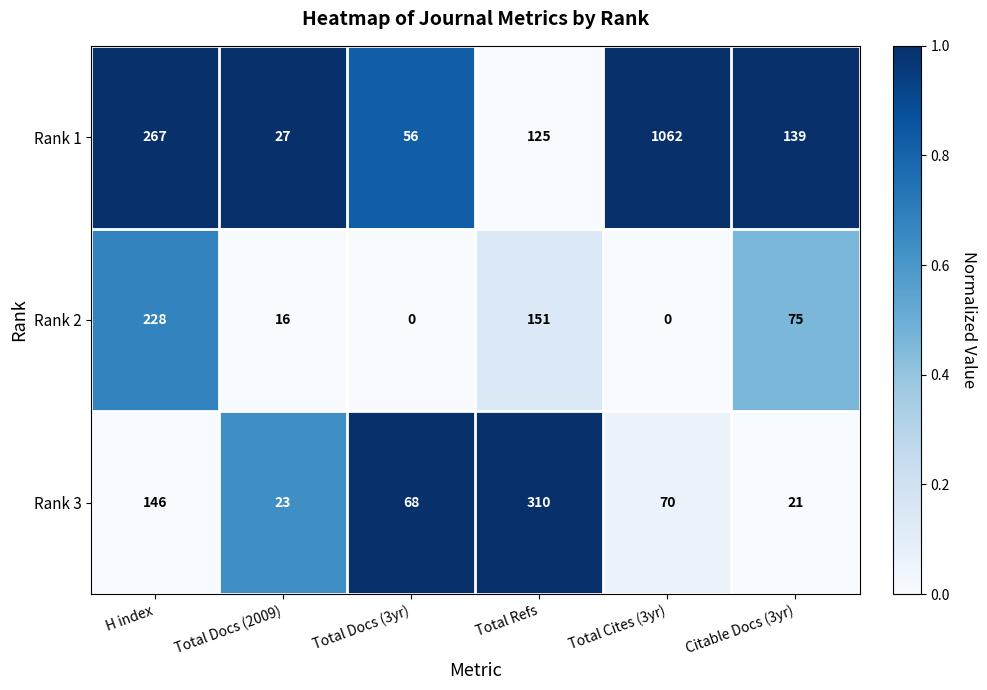

What is the sum of the Rank 2 values at Total Cites (3yr) and Total Refs?

151